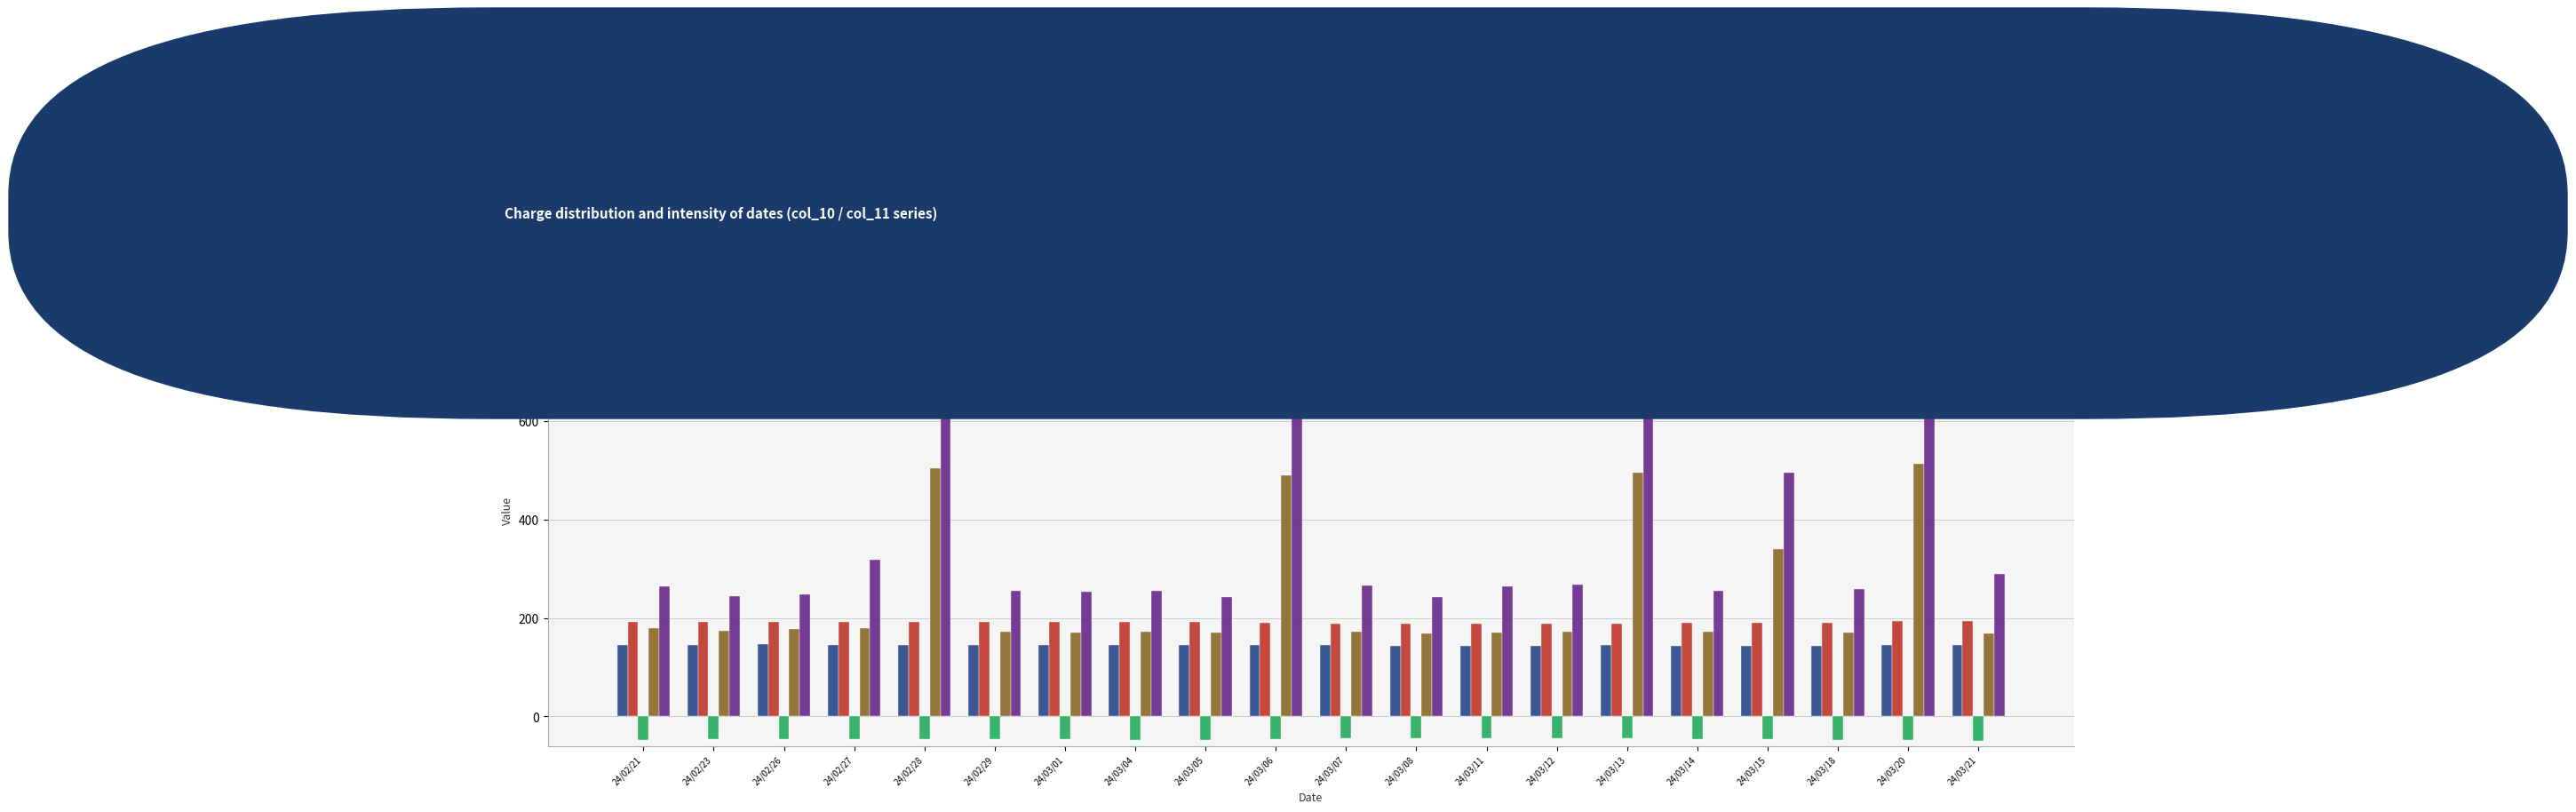

Which series has the largest total across all categories?

Xbv col_11